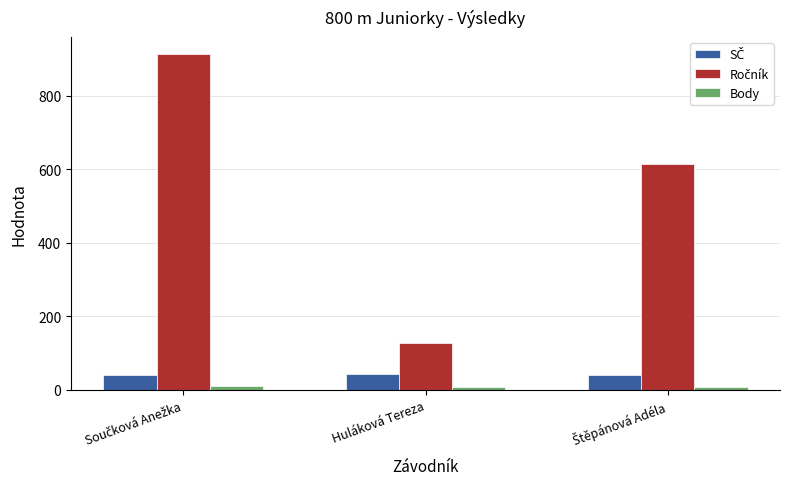

How many data points does each series have?

3